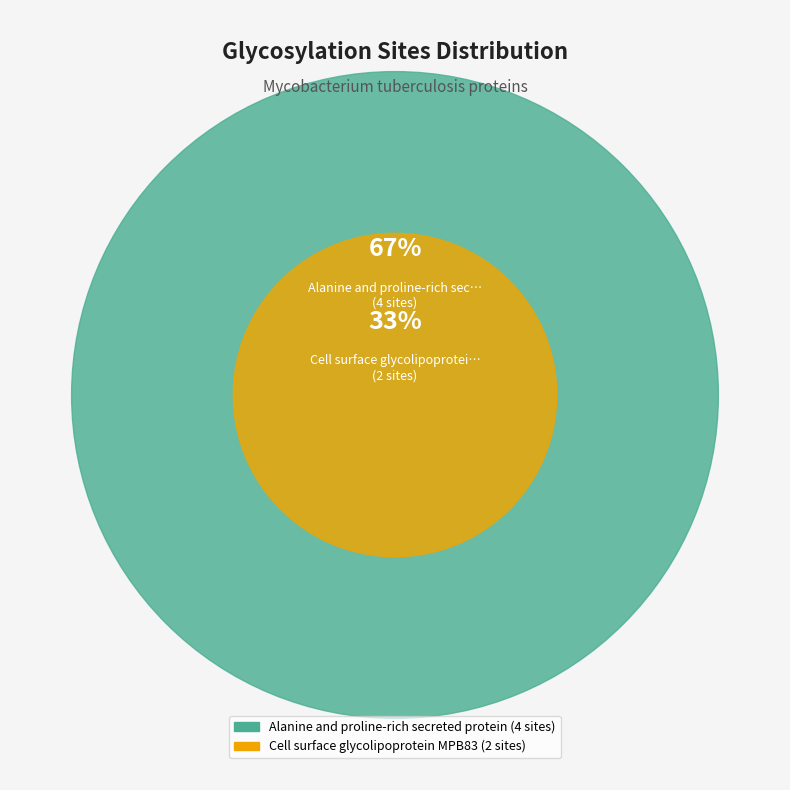

Rank the categories by value from lowest to highest.

Cell surface glycolipoprotein MPB83, Alanine and proline-rich secreted protein